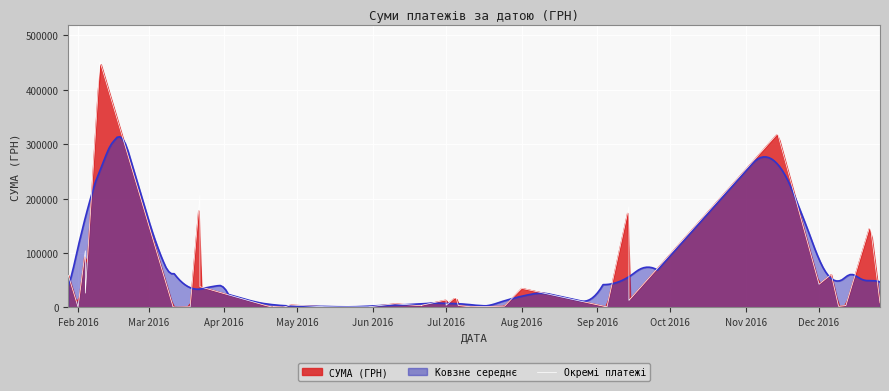

What is the highest value of the Ковзне середнє series?

313736.5